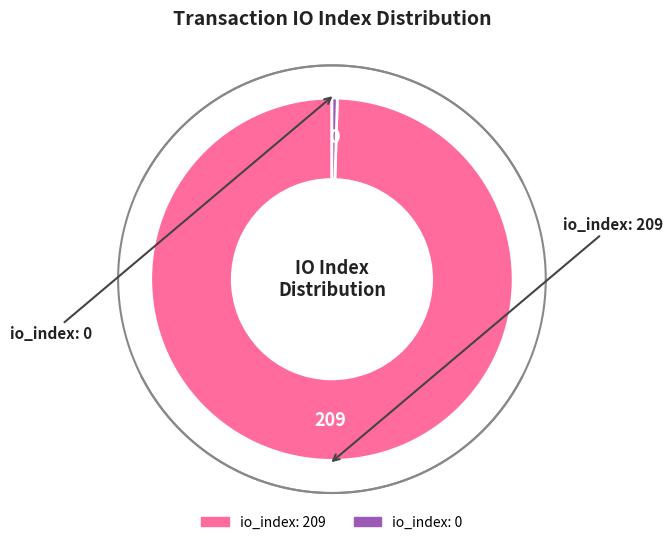

What is the largest slice in the pie chart?

io_index=209